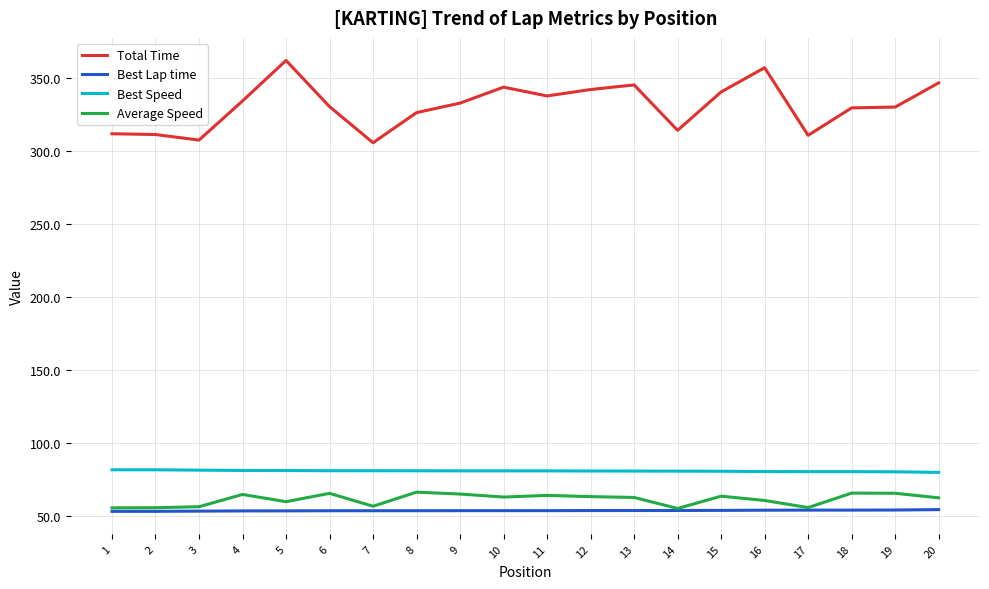

At which category does the chart reach its peak across all series?

5